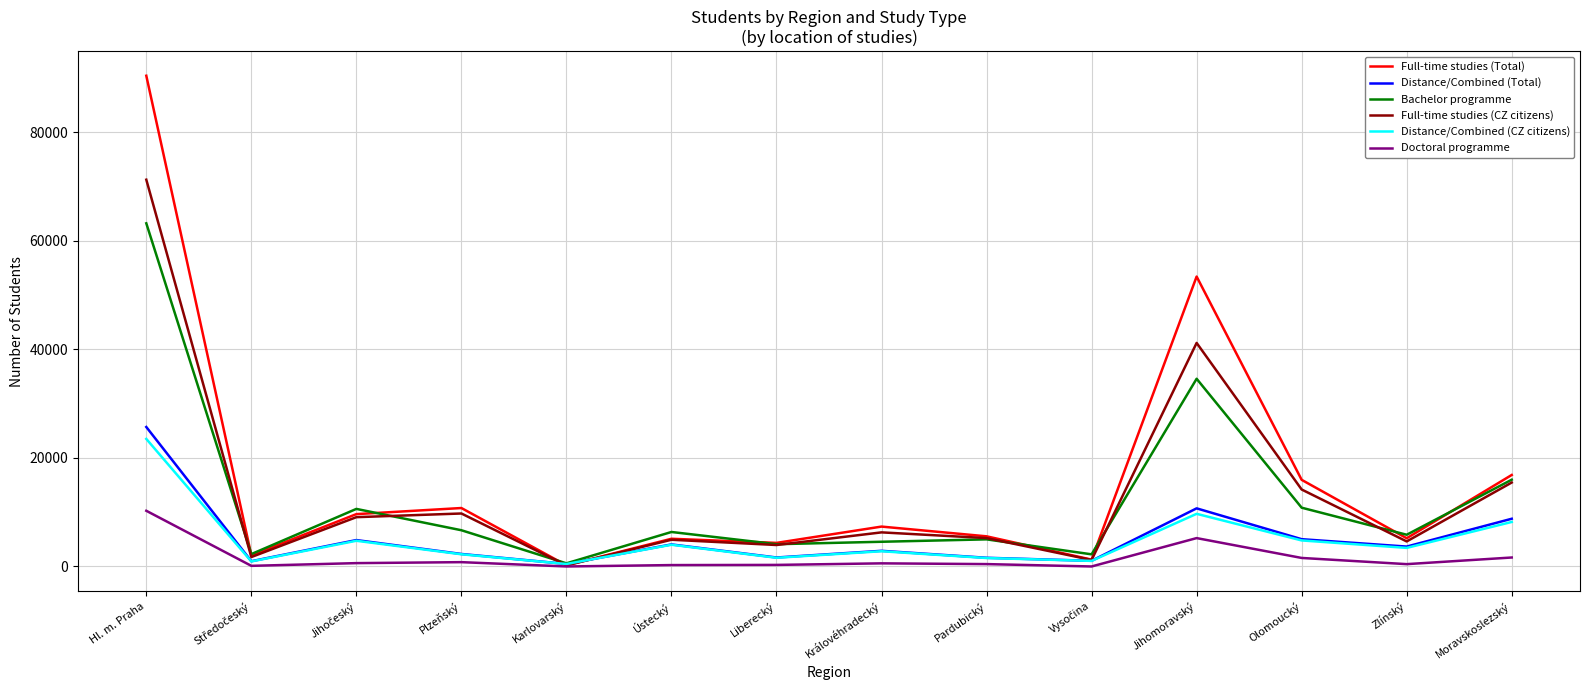

What are all the series names shown in the legend?

Full-time studies (Total), Distance/Combined (Total), Bachelor programme, Full-time studies (CZ citizens), Distance/Combined (CZ citizens), Doctoral programme